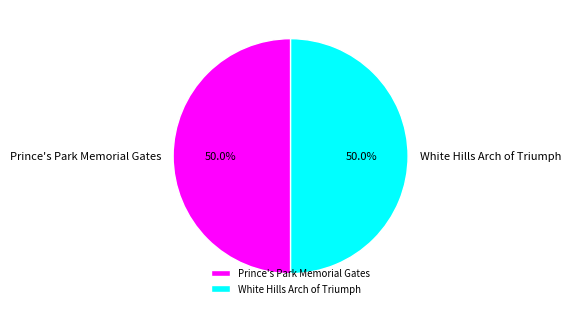

Combined, what portion of the pie is White Hills Arch of Triumph and Prince's Park Memorial Gates?

100.0%